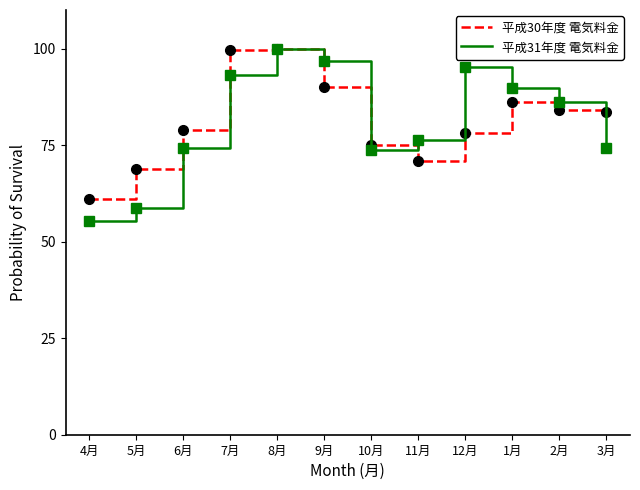

Is the value of 平成30年度 電気料金 at 3月 greater than the value of 平成31年度 電気料金 at 8月?

No